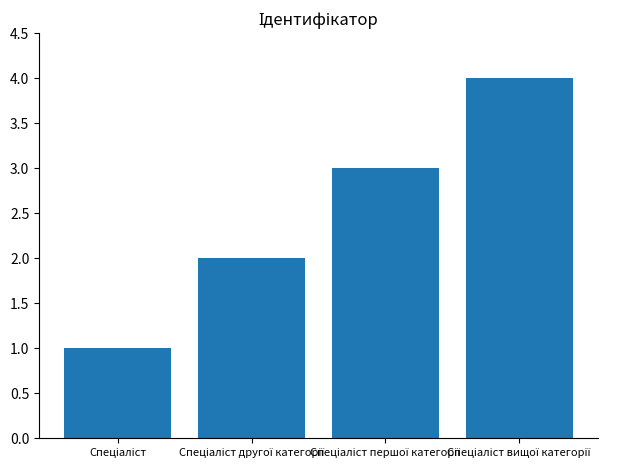

What is the sum of all values?

10